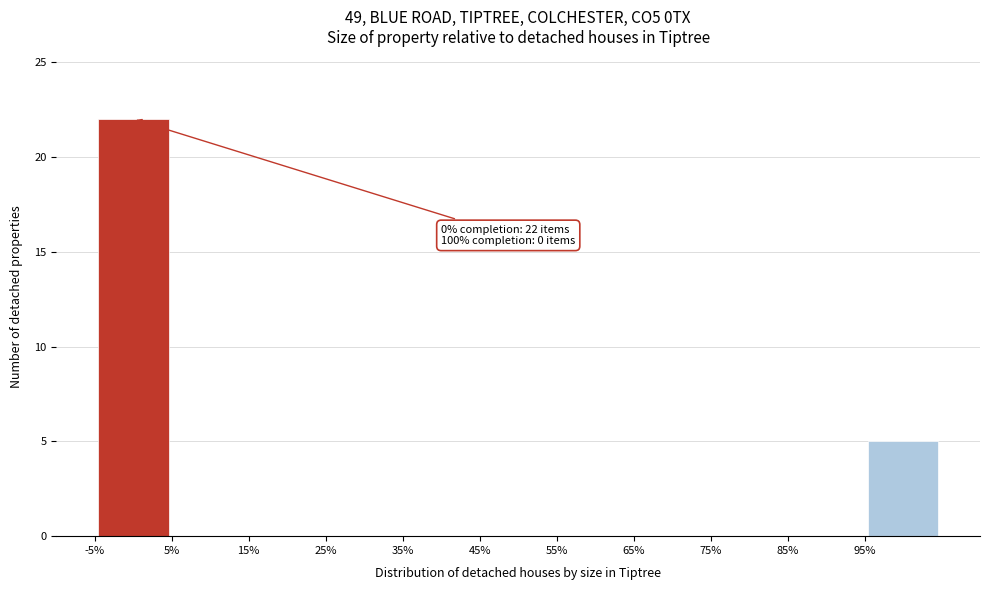

Which range on the x-axis has the tallest bar?

-5 to 5